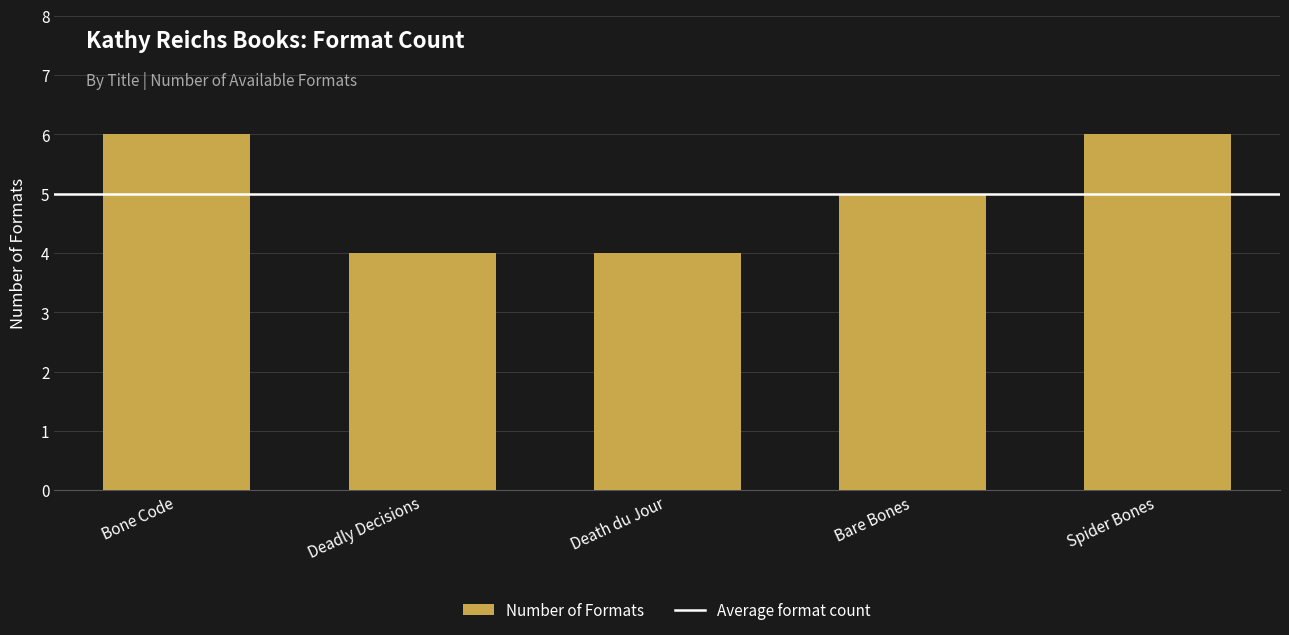

Reading left to right, extract all data points from this chart.

Bone Code=6	Deadly Decisions=4	Death du Jour=4	Bare Bones=5	Spider Bones=6